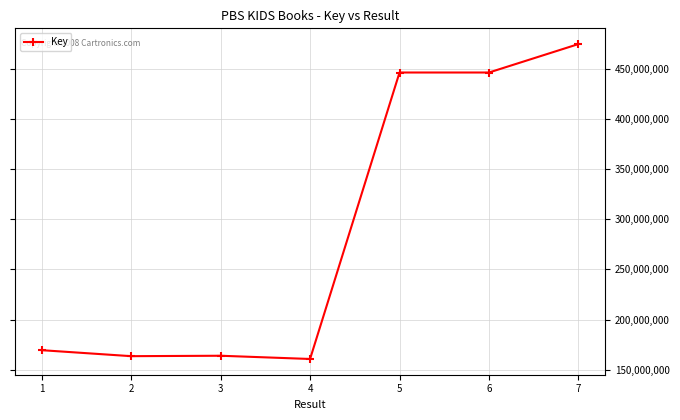

What is the maximum value shown in the chart?

474460317